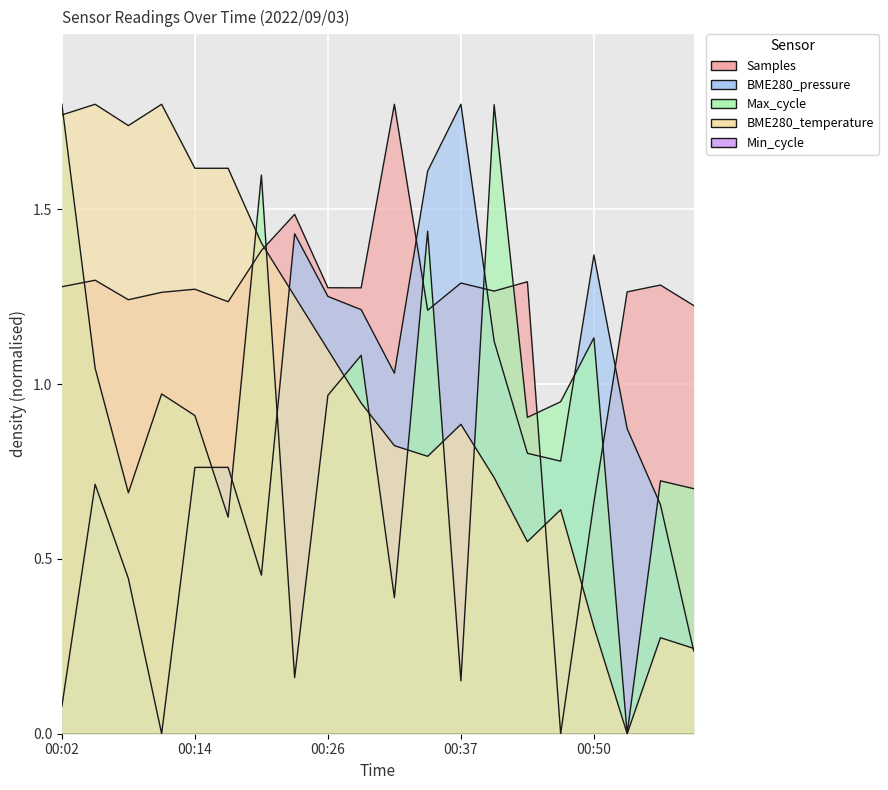

Is it true that BME280_temperature equals 2.5 at 00:08?

False